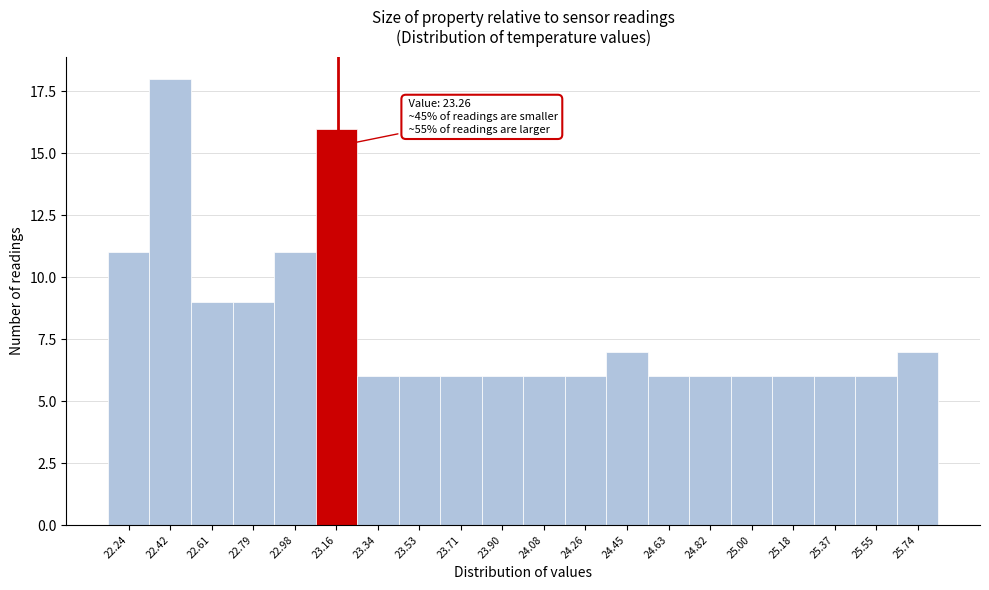

Reading left to right, what are all the values shown in this chart?

11	18	9	9	11	16	6	6	6	6	6	6	7	6	6	6	6	6	6	7